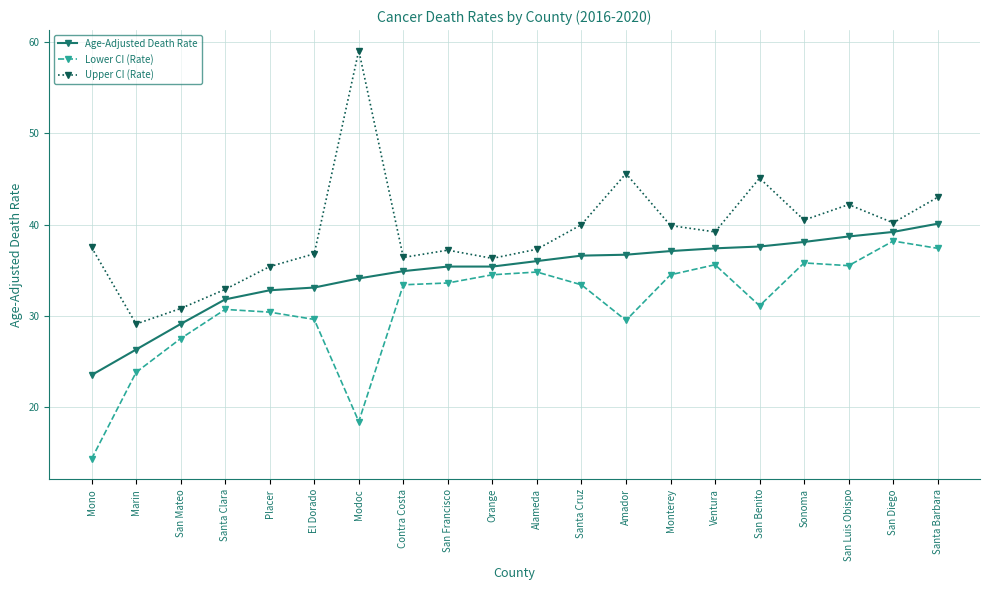

Which category has the lowest value in the Lower CI (Rate) series?

Mono